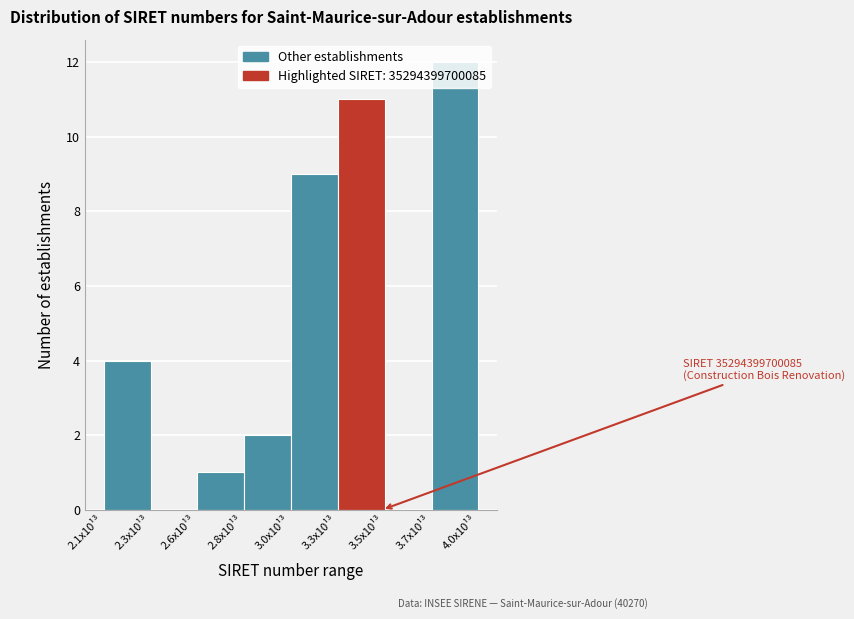

Which has a higher value, 3.0x10¹³ or 3.3x10¹³?

3.3x10¹³